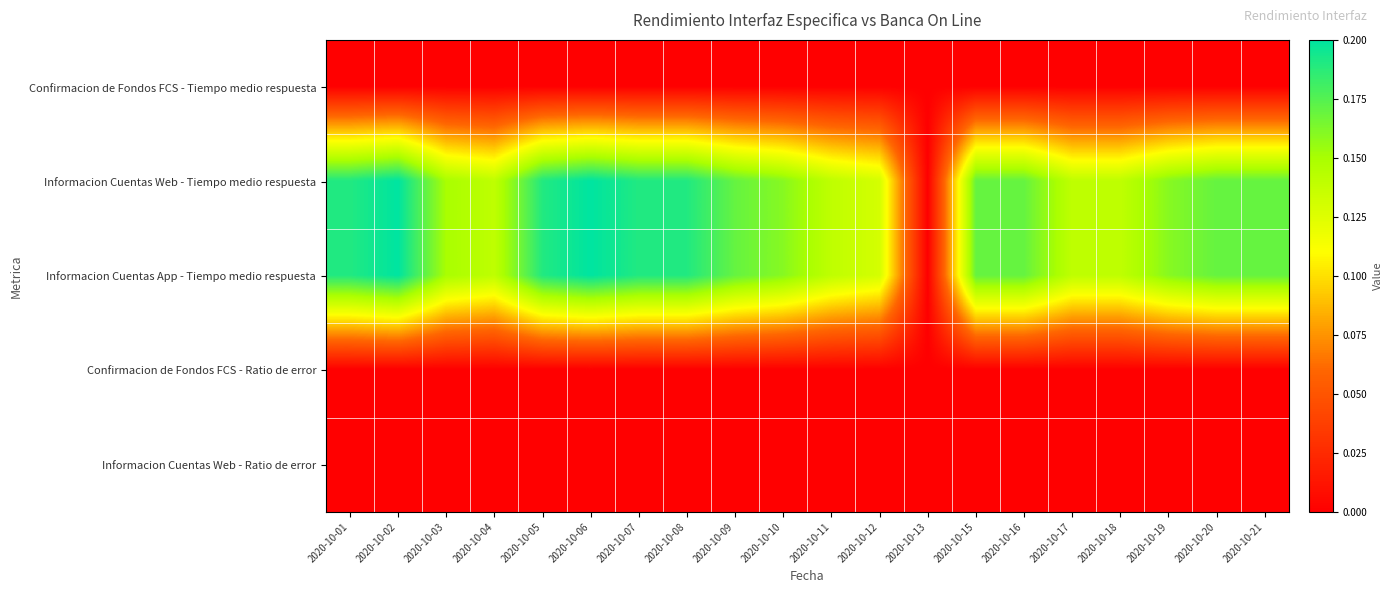

Rank the series at 2020-10-11 from lowest to highest value.

Confirmacion de Fondos FCS - Tiempo medio respuesta, Confirmacion de Fondos FCS - Ratio de error, Informacion Cuentas Web - Ratio de error, Informacion Cuentas Web - Tiempo medio respuesta, Informacion Cuentas App - Tiempo medio respuesta